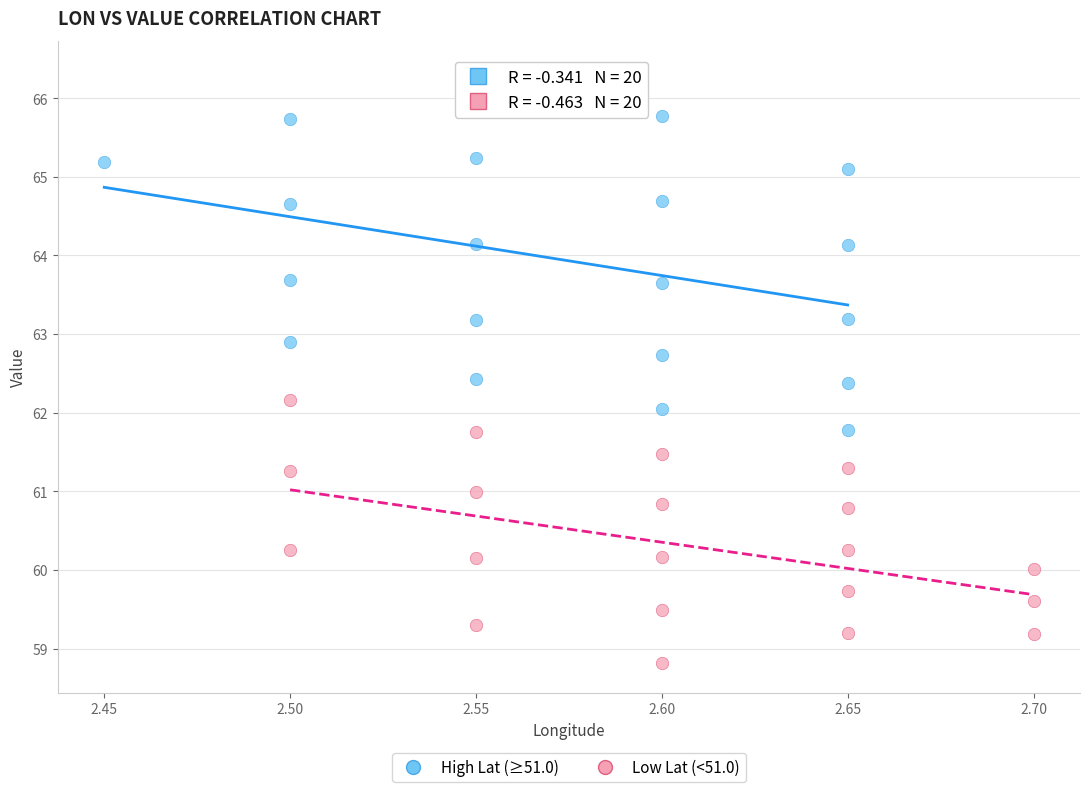

What are all the series names shown in the legend?

High Lat (≥51.0), Low Lat (<51.0)